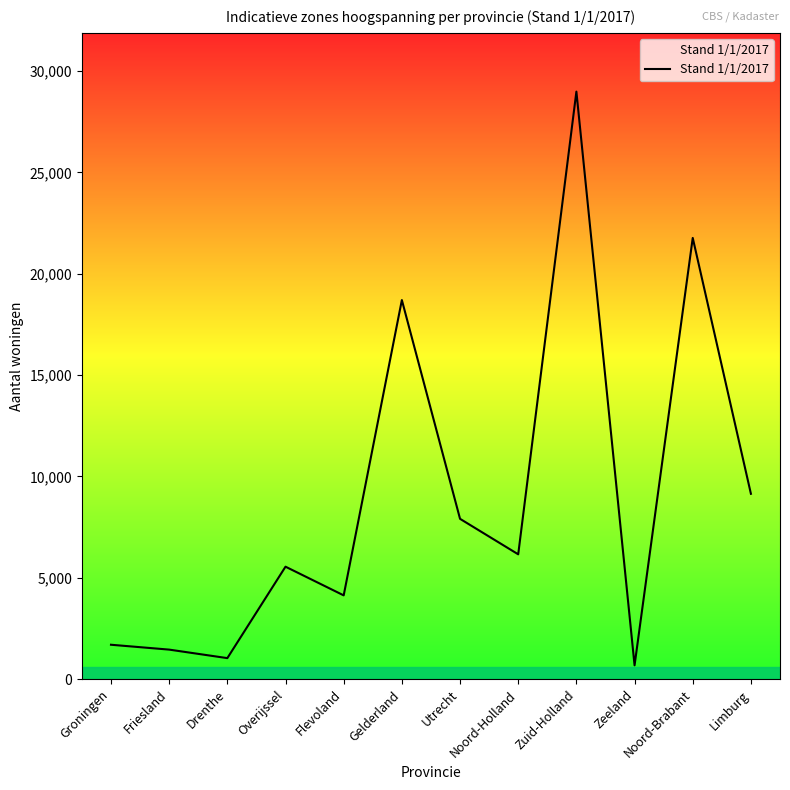

At which category does the data reach its first local valley?

Drenthe